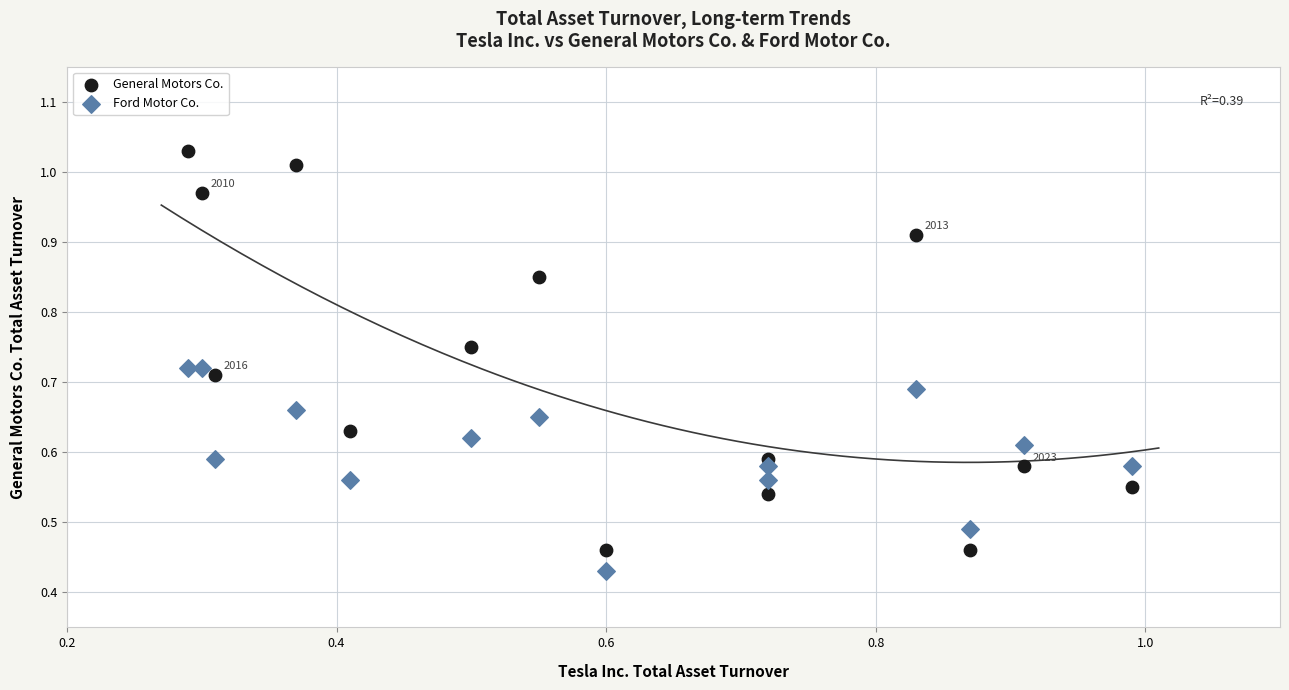

Which series contains the lowest Y value?

Ford Motor Co.